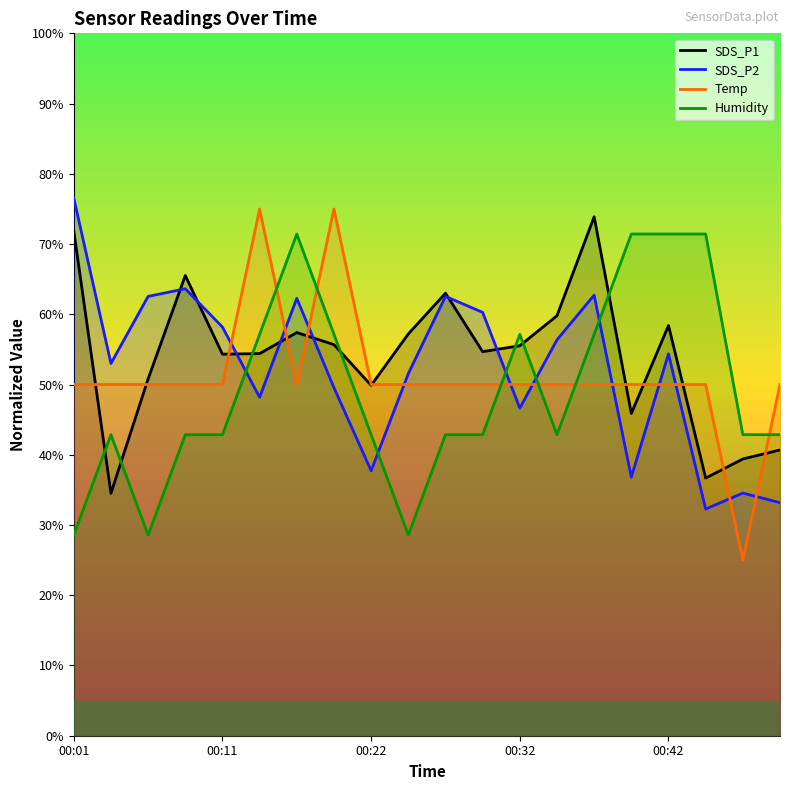

In Temp, how many points are higher than both neighbors (excluding endpoints)?

2